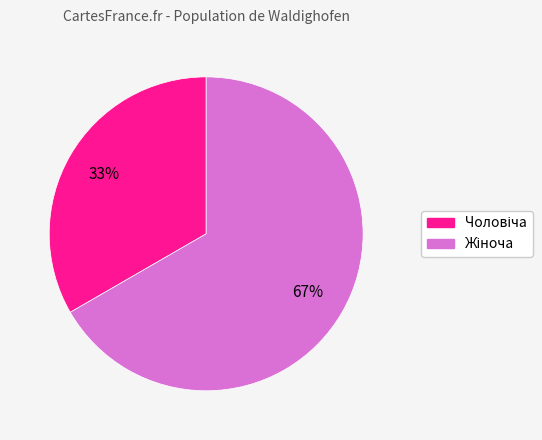

To the nearest percent, what is the average slice percentage?

50%